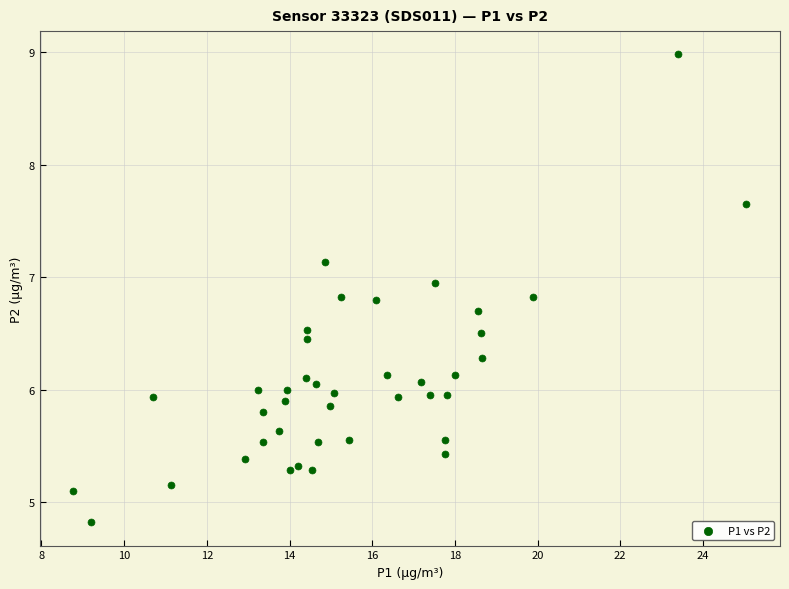

What is the range of X values (max minus min)?

16.3